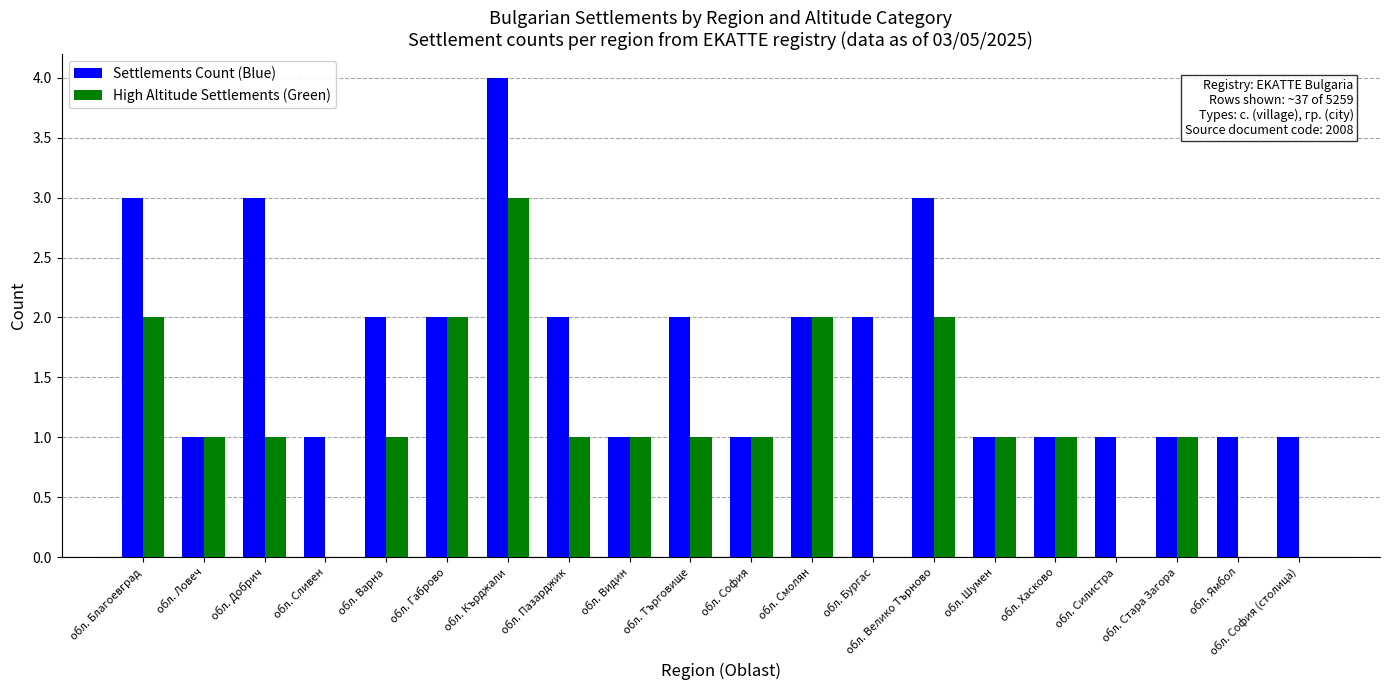

What is the average value of the Settlements Count (Blue) series?

2